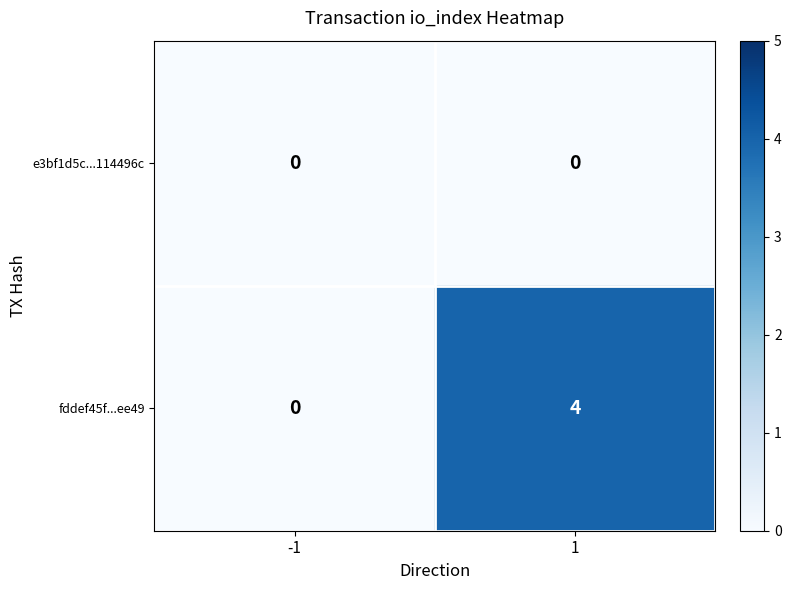

True or false: fddef45f...ee49 has a value of 0 at -1.

True